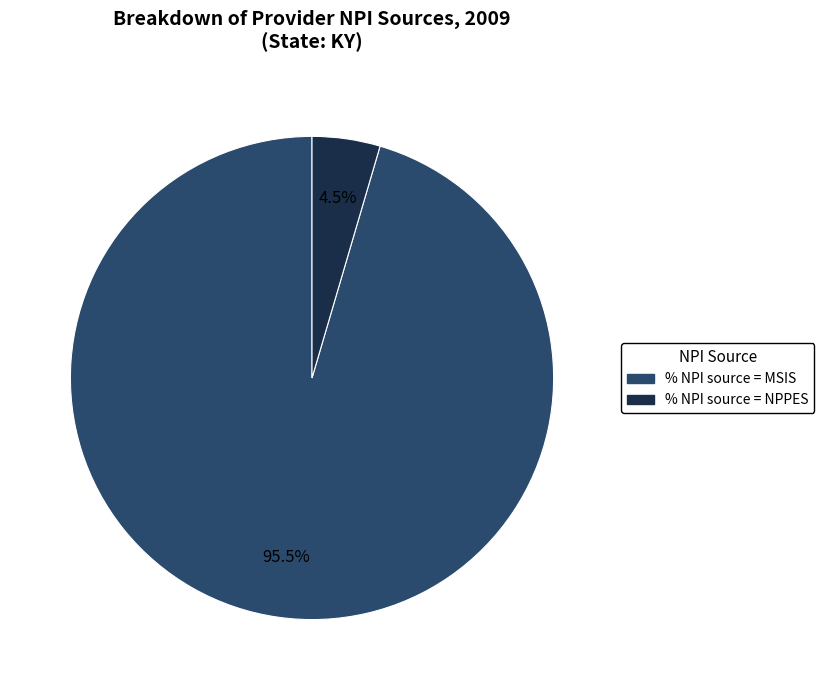

Is there a majority slice in this chart?

Yes